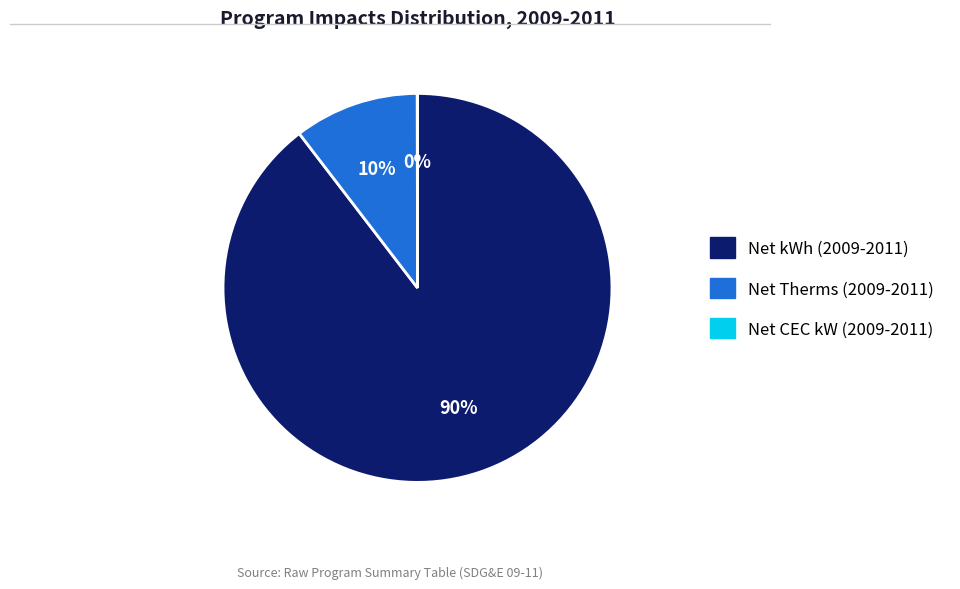

Does Net Therms (2009-2011) represent more than half of the total?

No